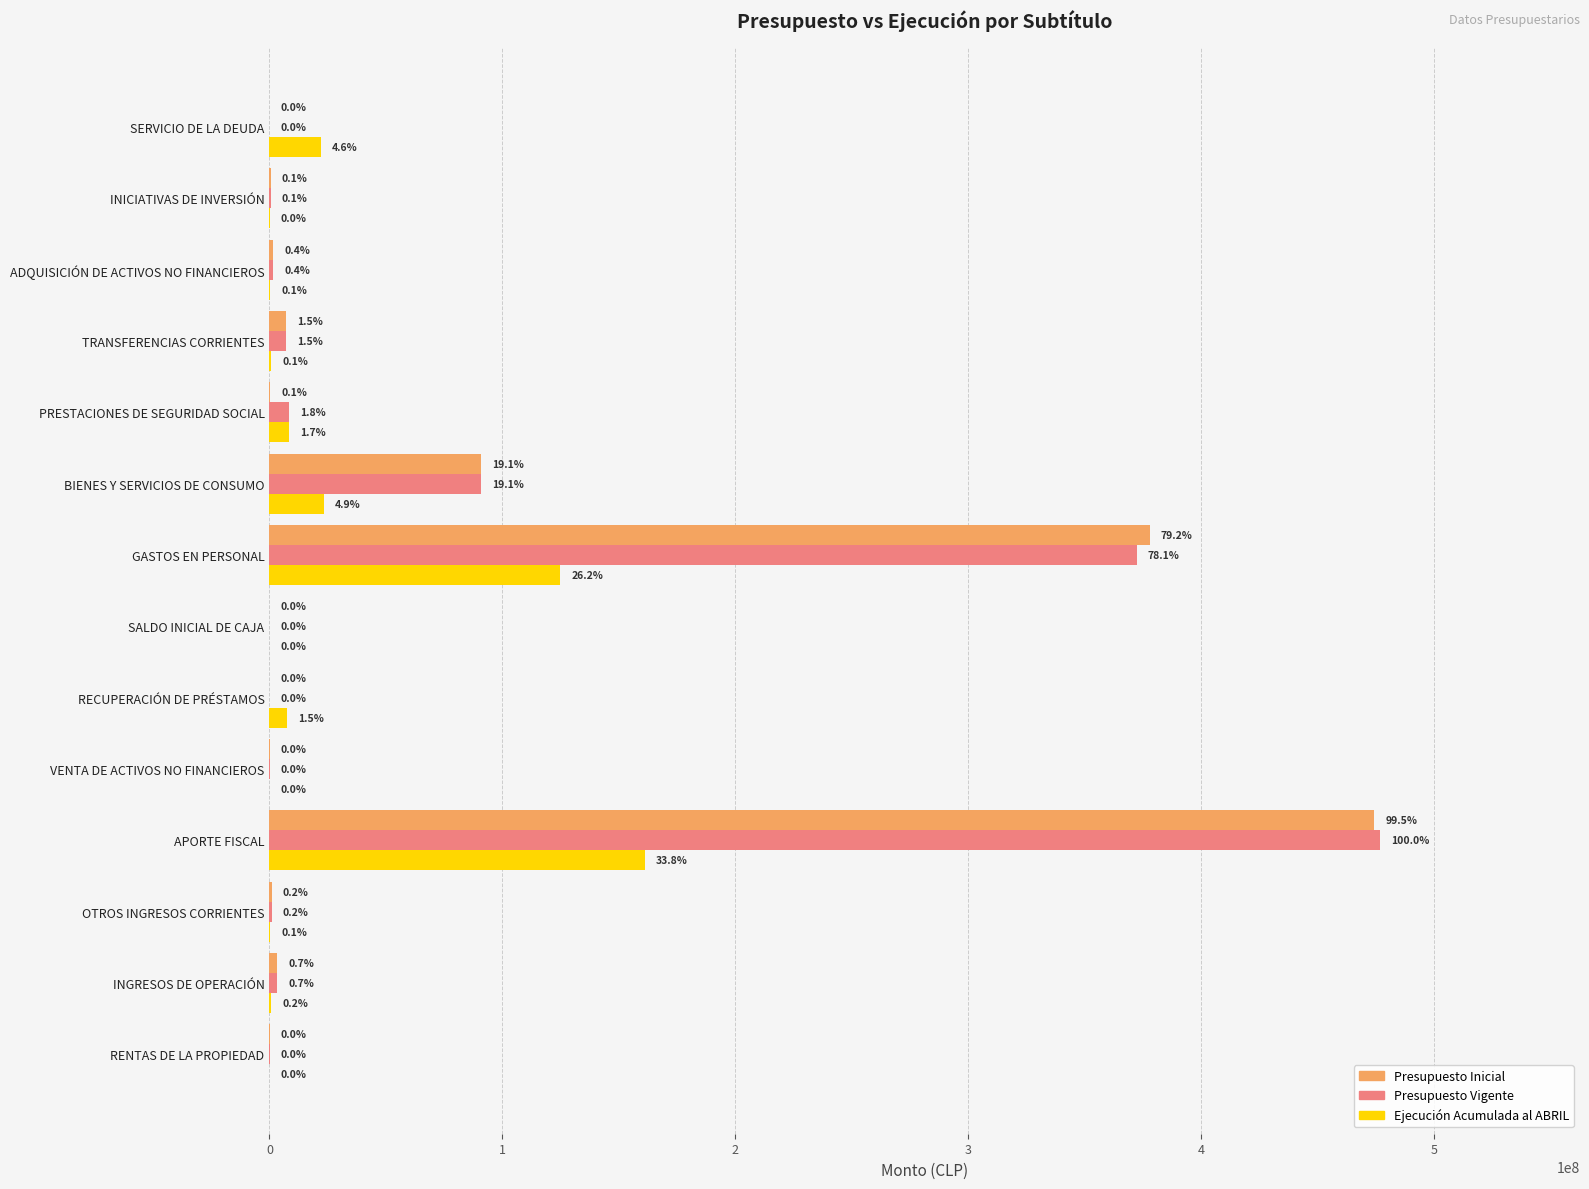

What are all the series names shown in the legend?

Presupuesto Inicial, Presupuesto Vigente, Ejecución Acumulada al ABRIL